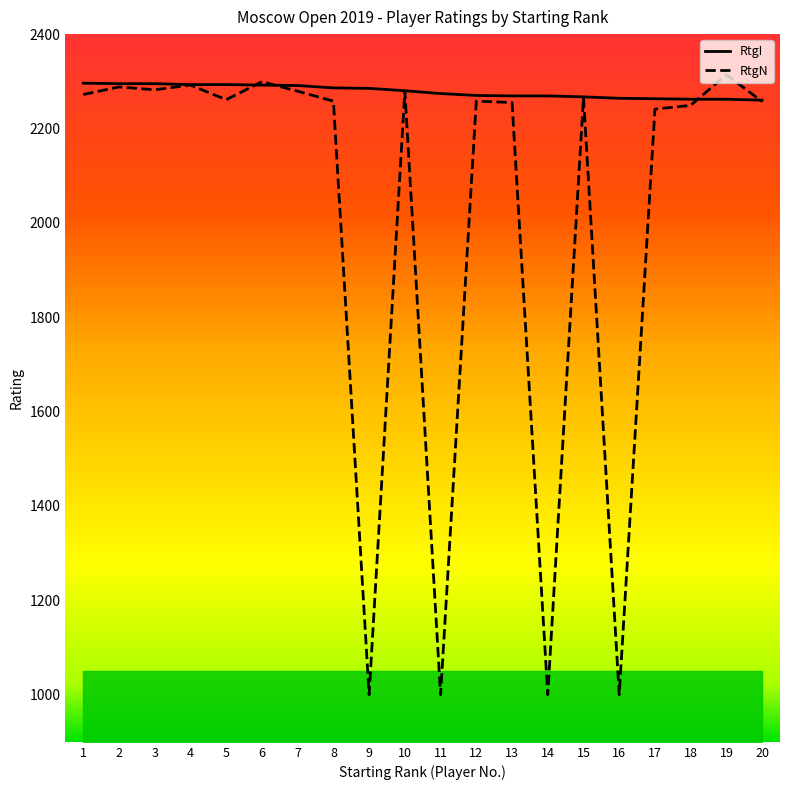

What is the value of the RtgI point at the 14th from the left?

2269